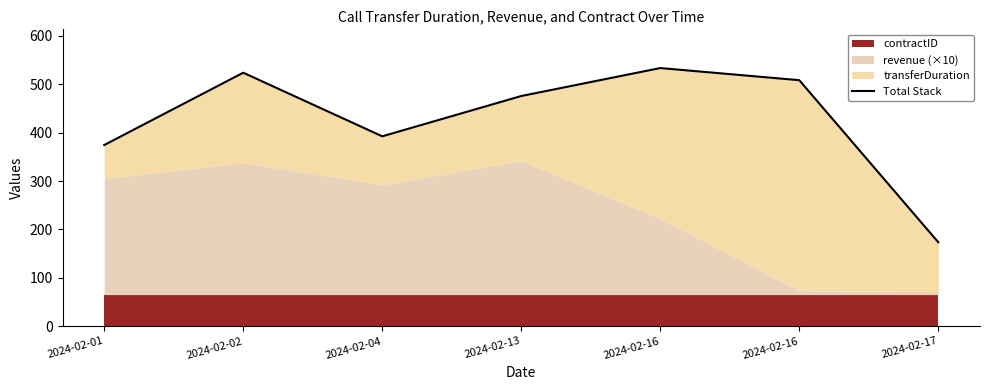

At which category does the chart reach its minimum across all series?

2024-02-17